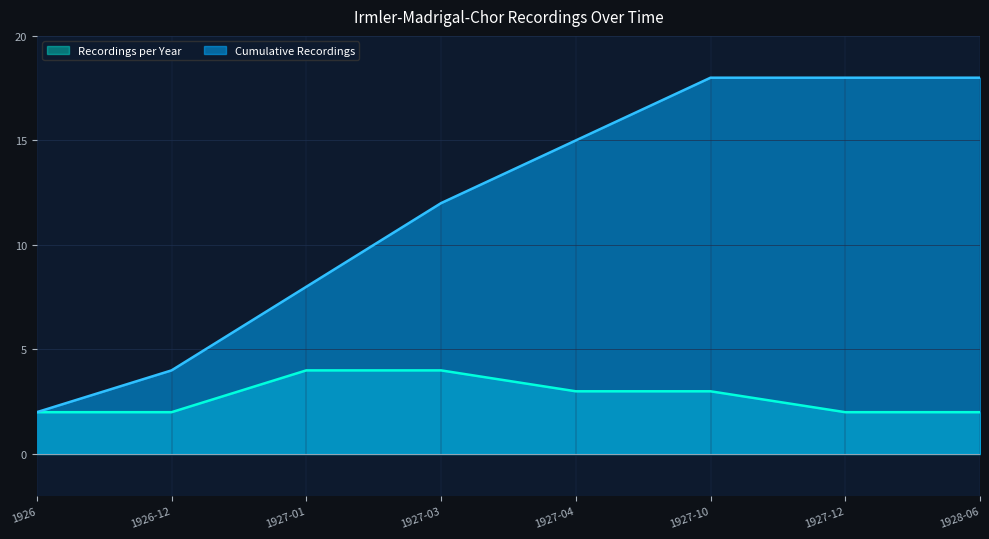

How many data points in Recordings per Year are above 3?

2